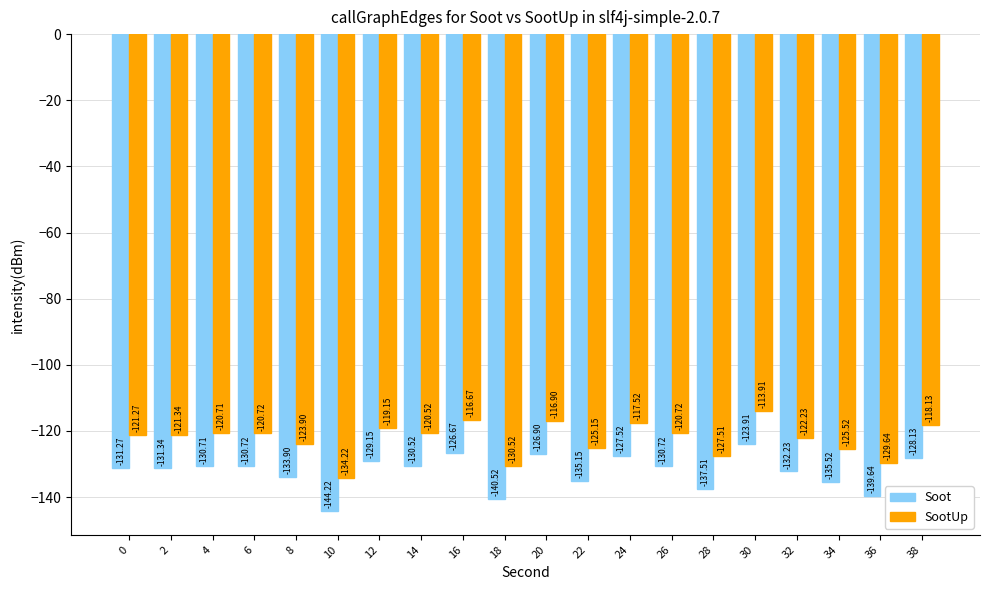

What is the maximum value for Soot?

-123.9